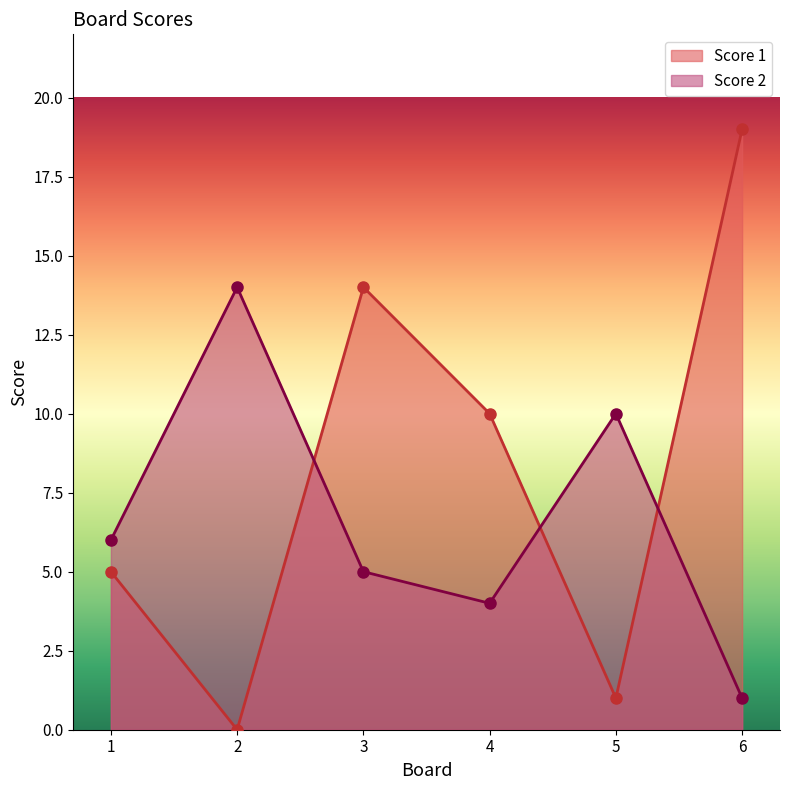

How many data points does each series have?

6